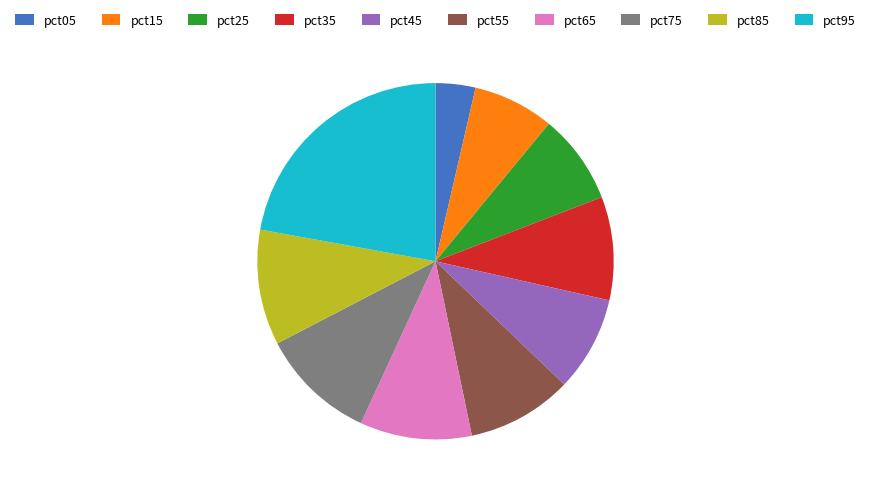

Is there a majority slice in this chart?

No